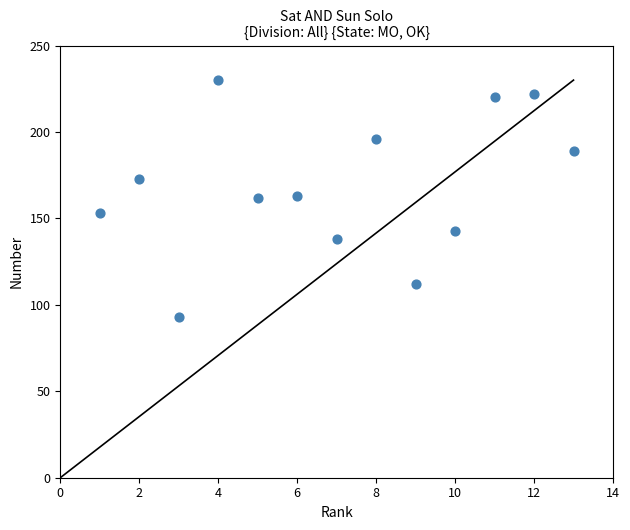

What is the range of Y values (max minus min)?

137